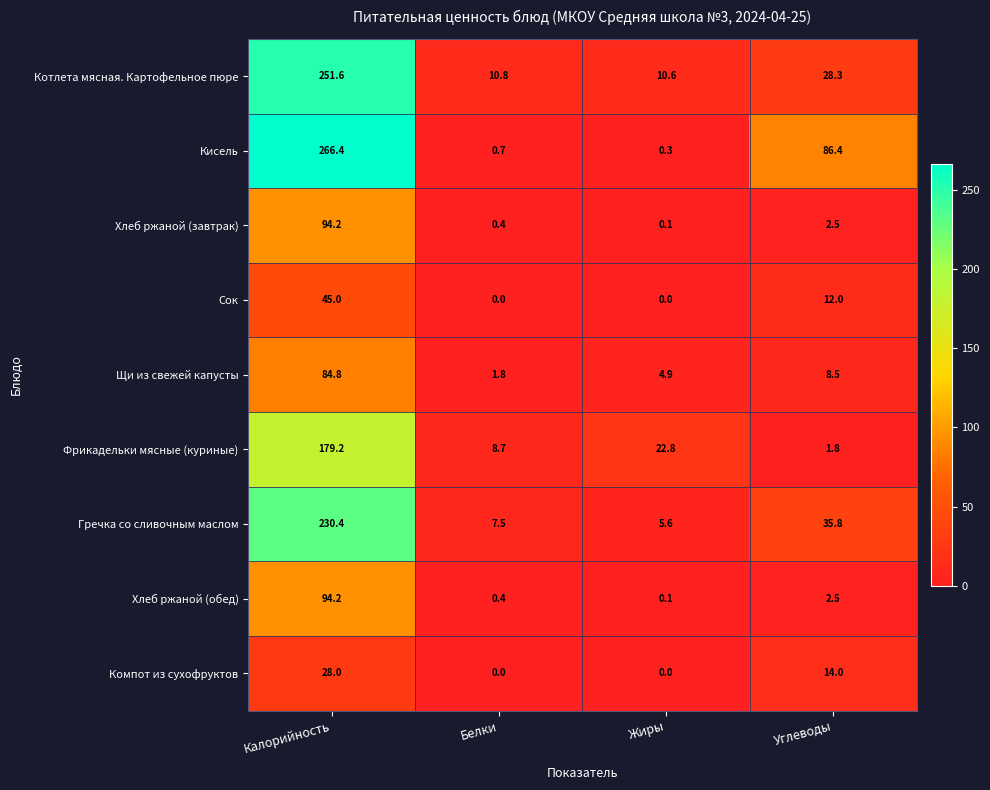

Between Калорийность and Жиры, which series saw the biggest shift?

Кисель